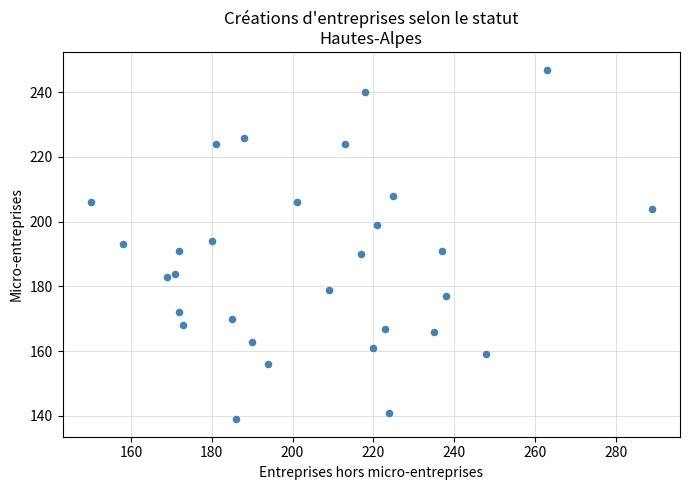

What is the range of X values (max minus min)?

139